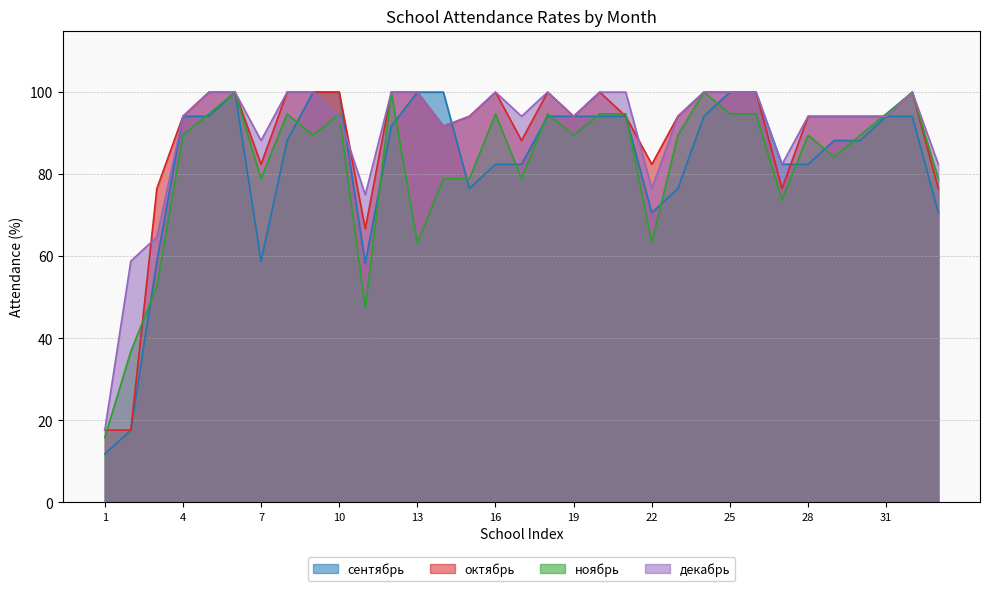

What is the difference between the ноябрь values at 4 and 18?

5.2